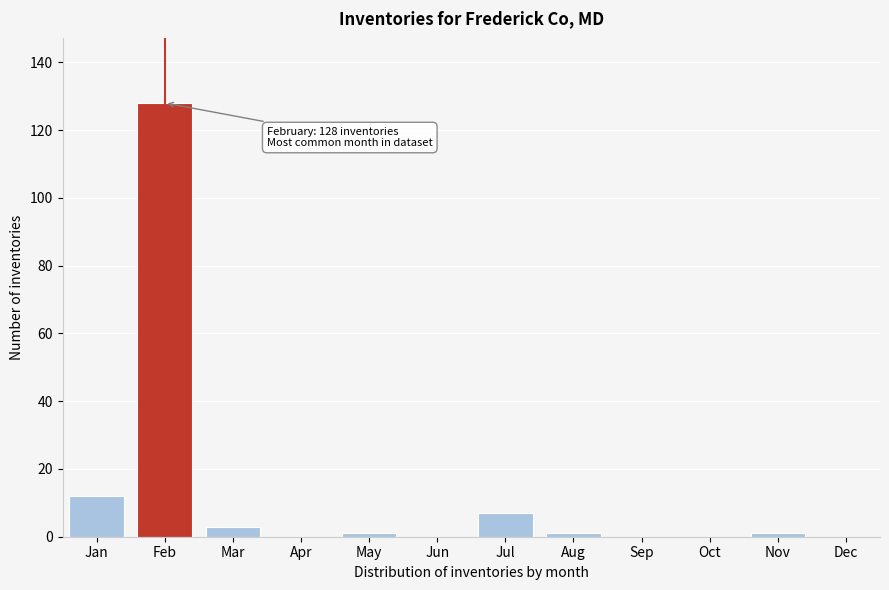

Reading left to right, transcribe all the data shown in this chart.

Jan=12	Feb=128	Mar=3	Apr=0	May=1	Jun=0	Jul=7	Aug=1	Sep=0	Oct=0	Nov=1	Dec=0